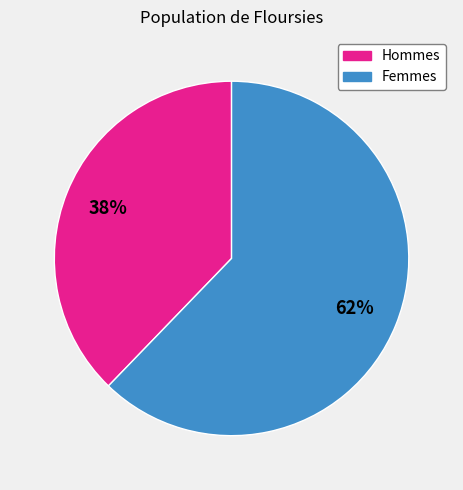

To the nearest percent, what is the difference between the largest and smallest slice percentages?

24%